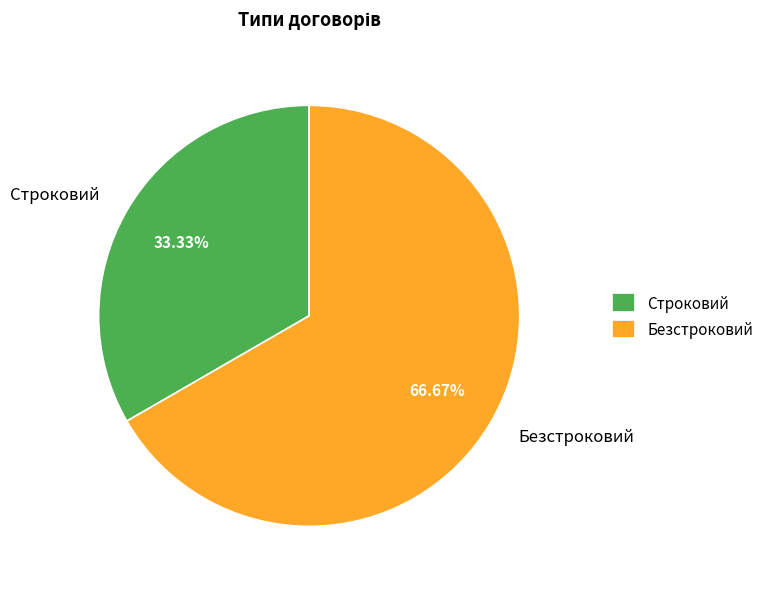

What is the ratio of the value at Строковий to the value at Безстроковий?

0.5